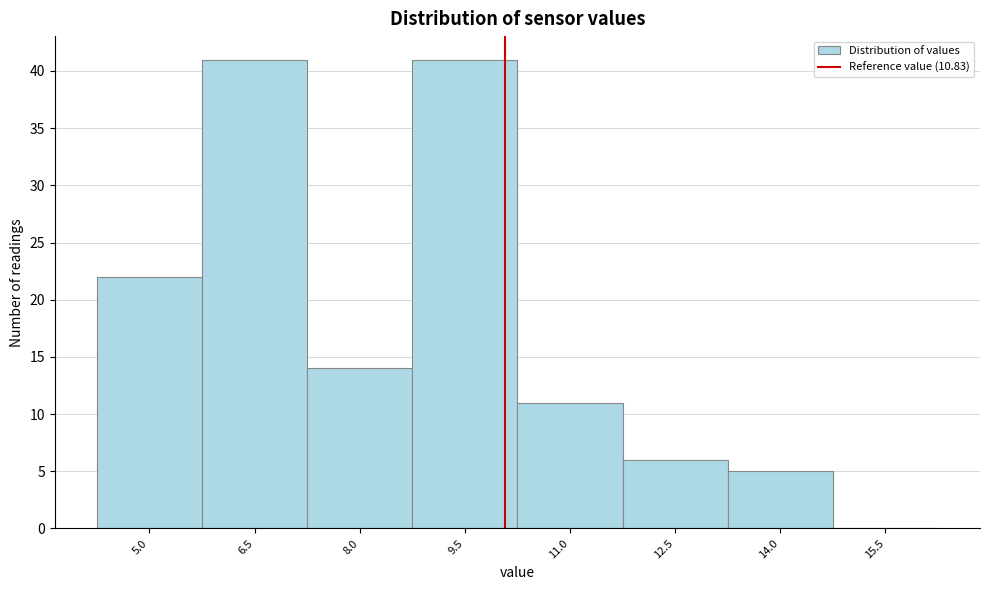

Reading left to right, list all the values displayed in this chart.

5.0=22	6.5=41	8.0=14	9.5=41	11.0=11	12.5=6	14.0=5	15.5=0